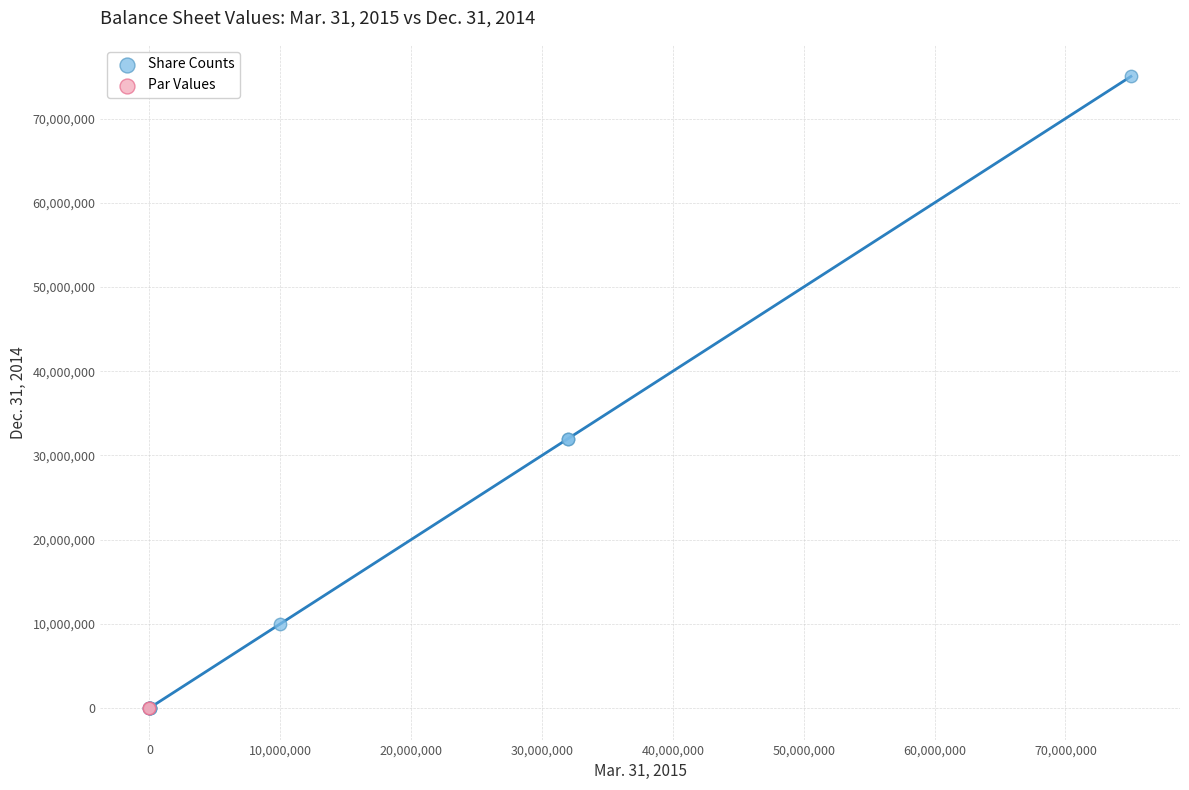

Which series has the largest Y range (max minus min)?

Share Counts